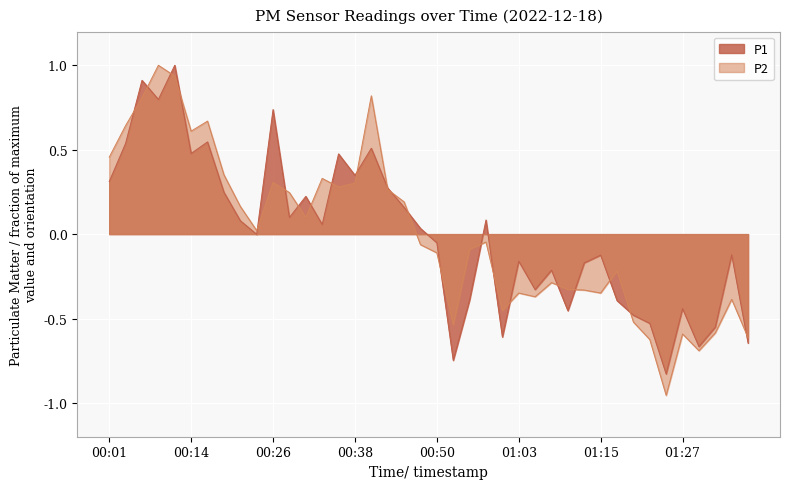

Rank the series by their maximum value, from lowest to highest.

P1, P2